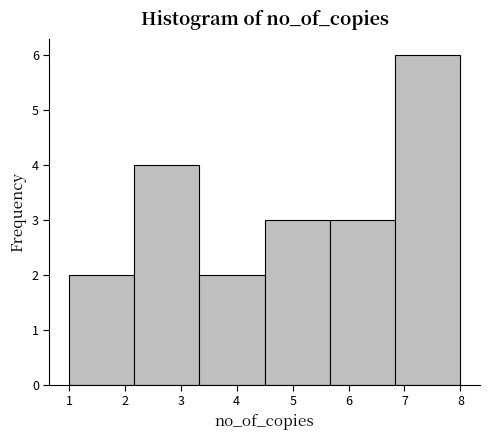

How tall is the bar that spans 1.0 to 2.2 on the x-axis? Neither the bar edges nor the heights are printed on the chart, so give them approximately, as read against the axes.

2